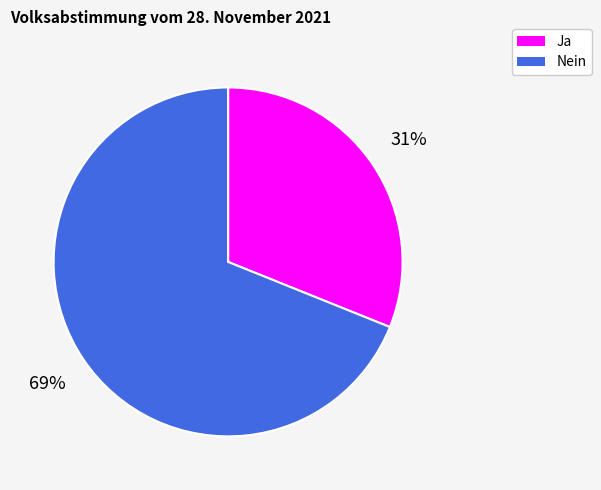

How many segments does this pie chart have?

2